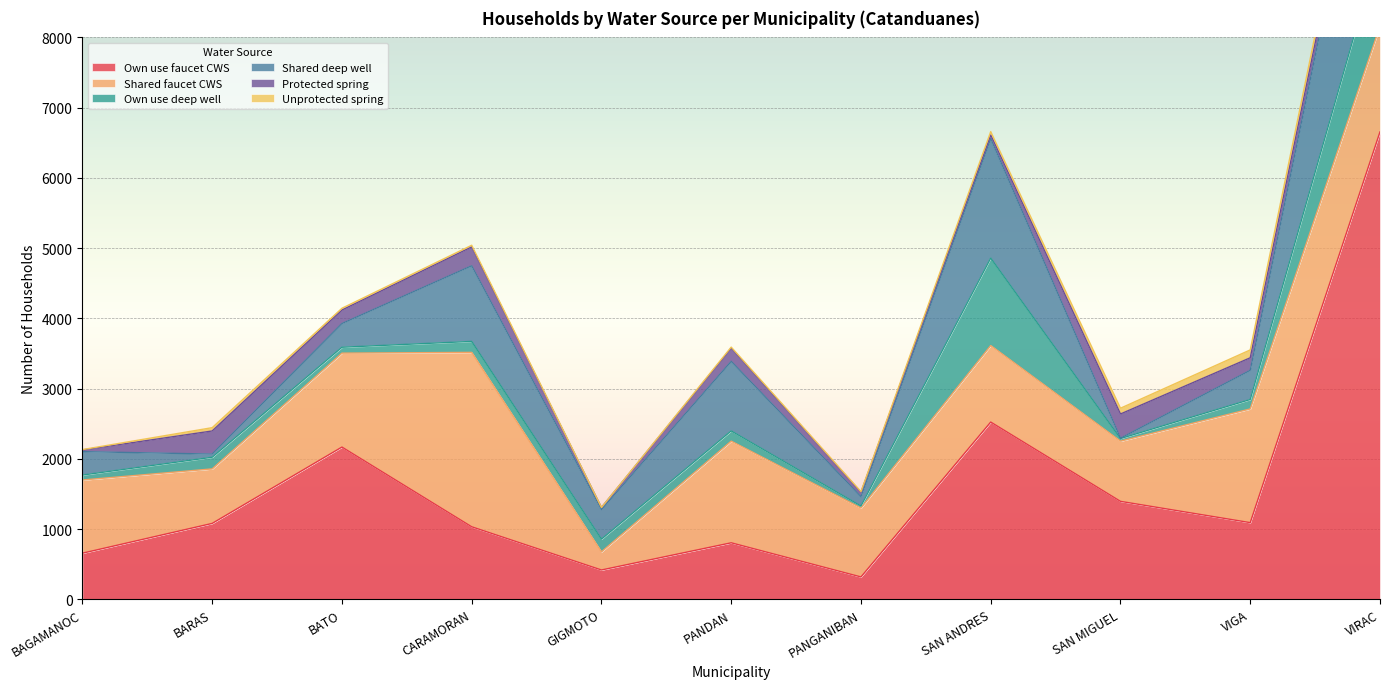

Does the chart display data point markers on the line(s)?

No